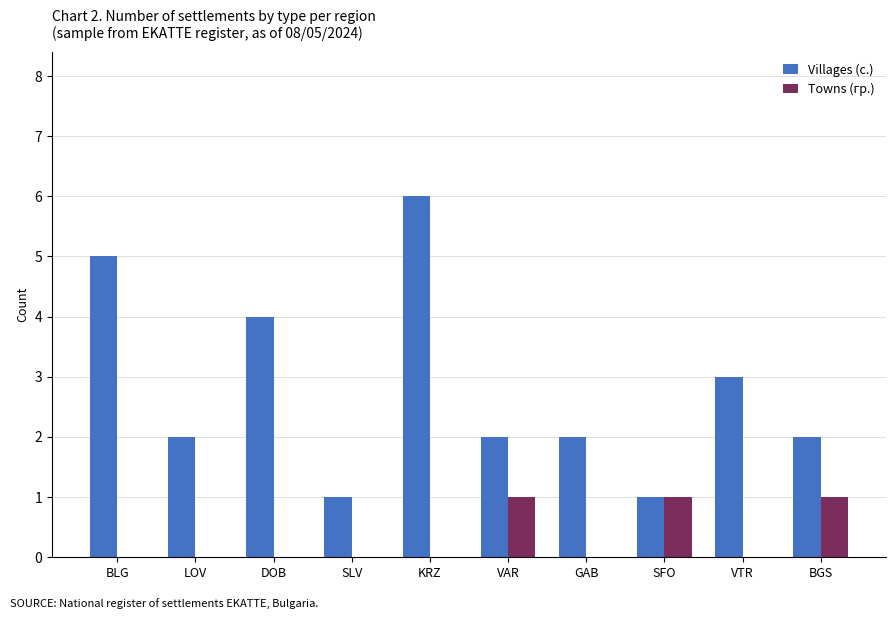

Which series has the largest total across all categories?

Villages (с.)